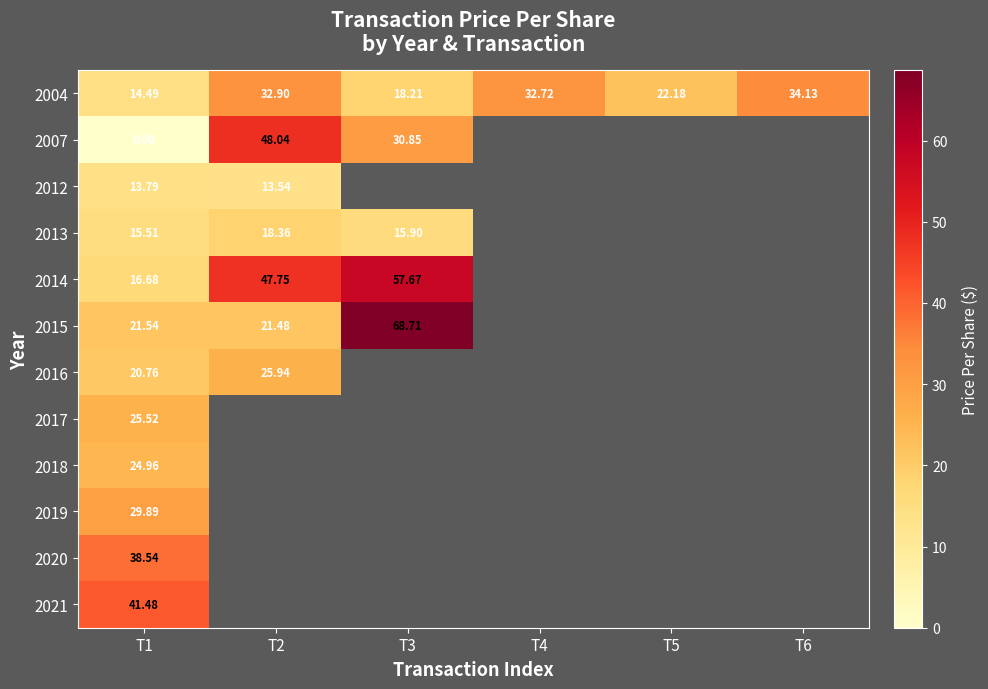

What is the difference between the maximum and minimum values in the 2004 series?

19.6